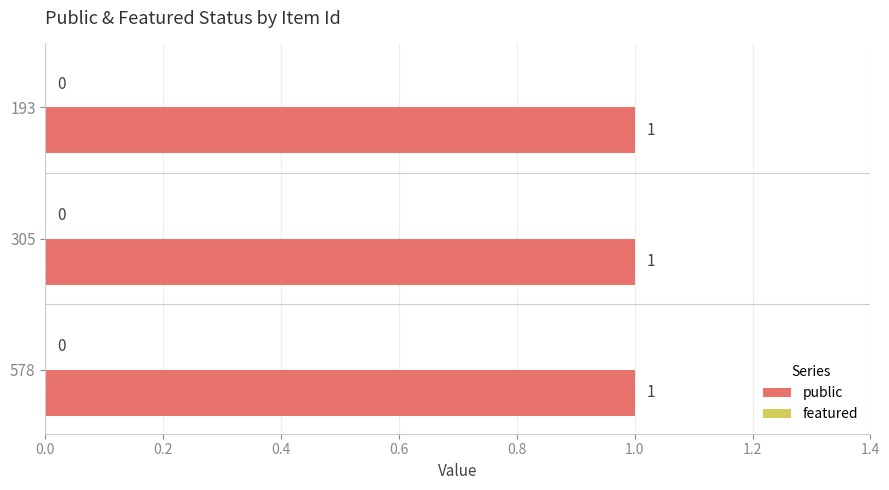

What is the value of the public bar at the 3rd from the left?

1